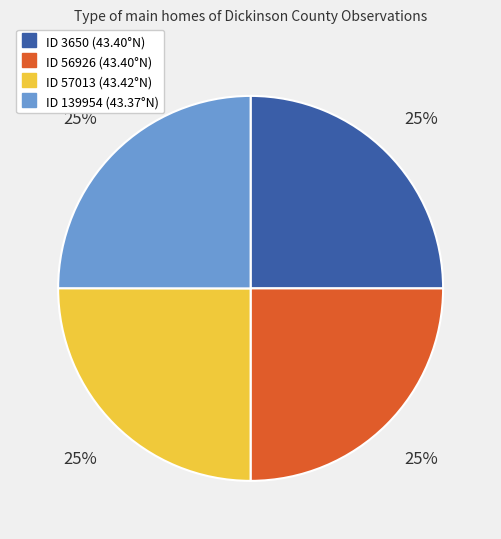

Is there a majority slice in this chart?

No